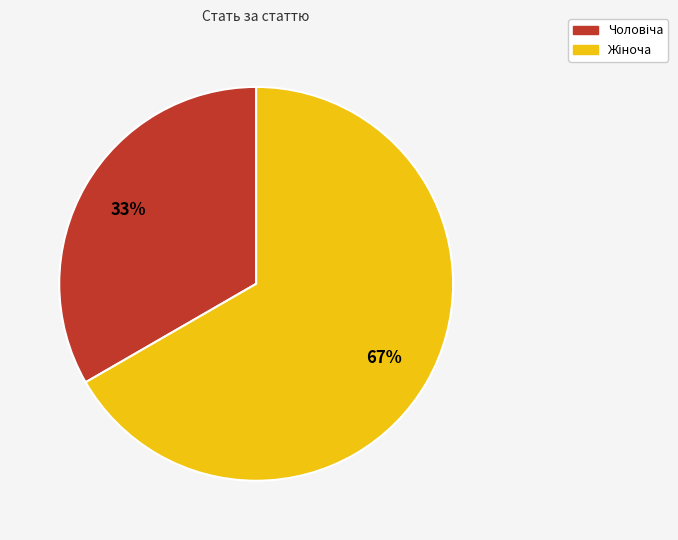

Does any single category account for the majority?

Yes